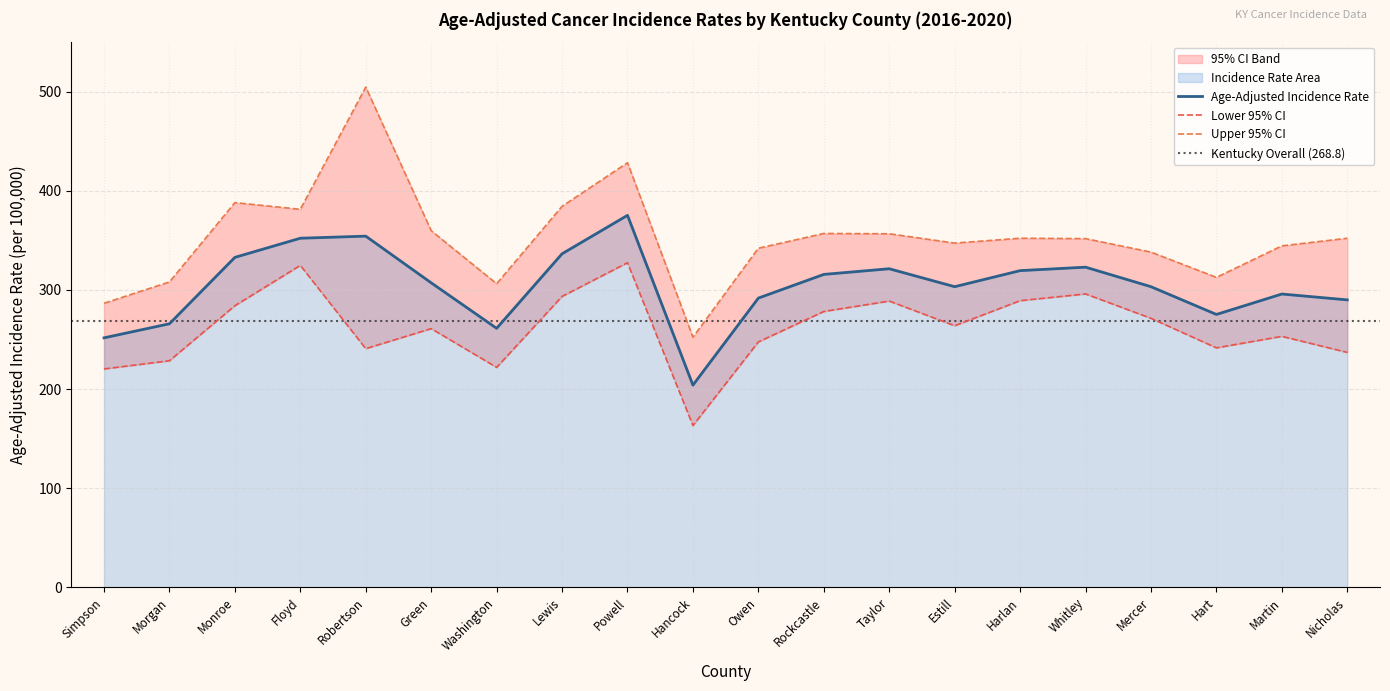

Between Monroe and Robertson, which series saw the biggest shift?

Upper 95% CI